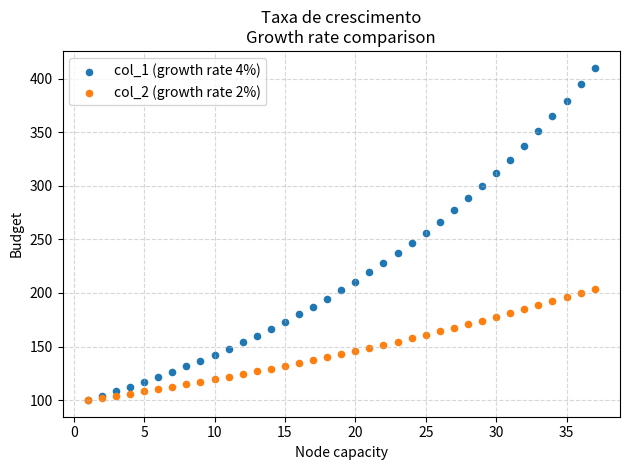

What are all the series names shown in the legend?

col_1 (growth rate 4%), col_2 (growth rate 2%)